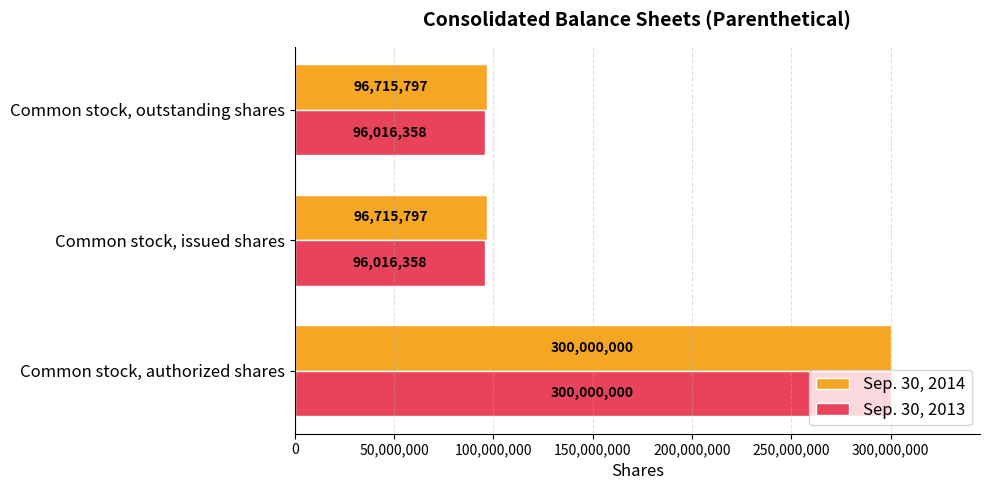

Which category has the highest value in the Sep. 30, 2013 series?

Common stock, authorized shares